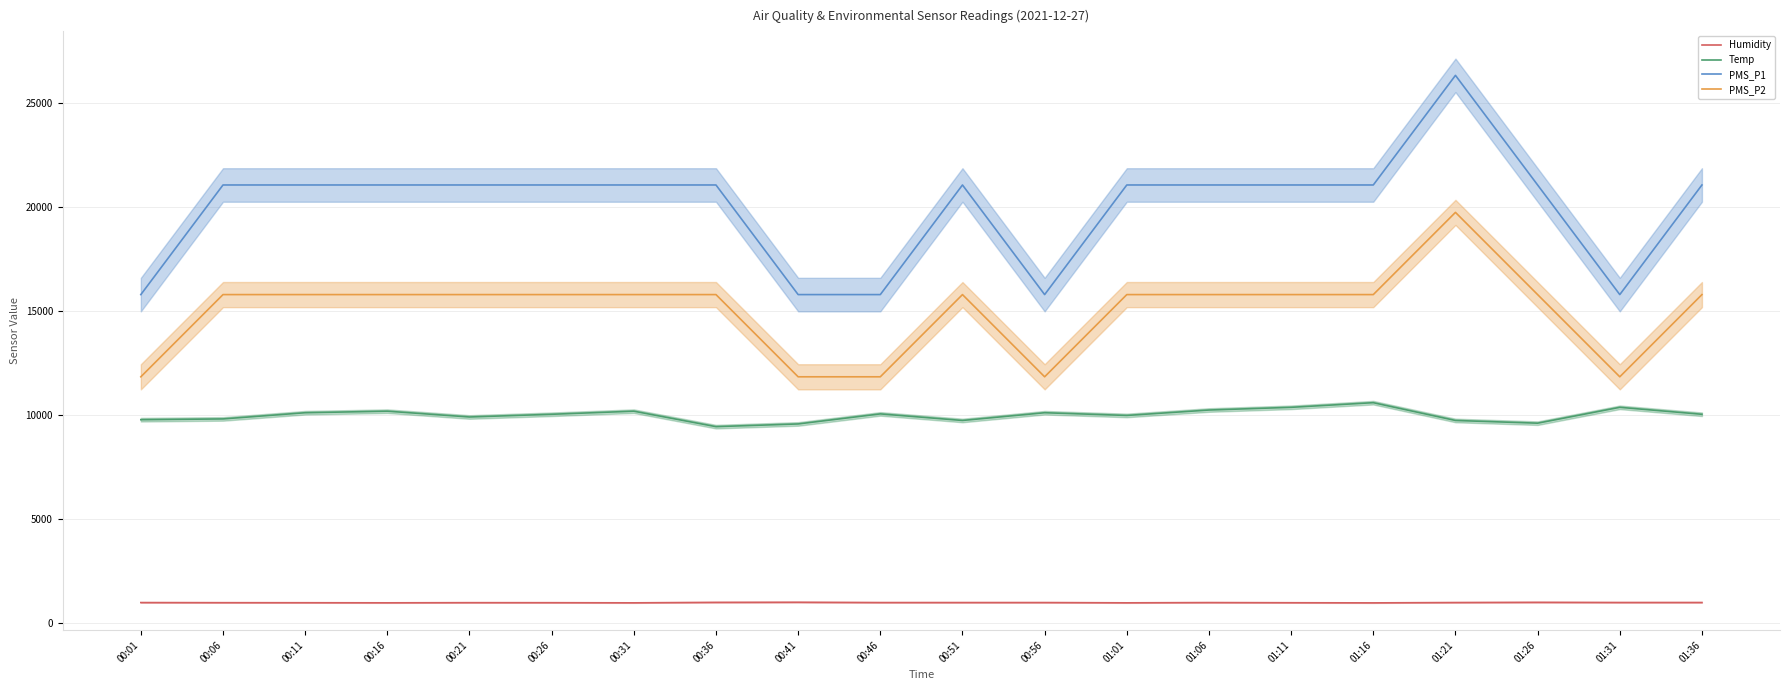

True or false: PMS_P1 has a value of 15789.5 at 00:41.

True